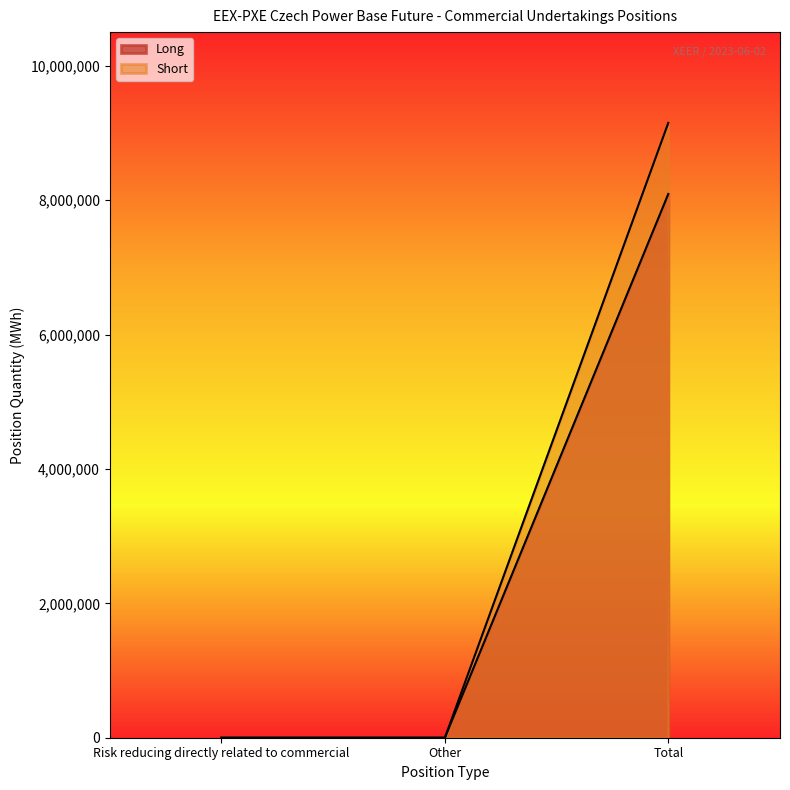

How many lines are shown in the chart?

2